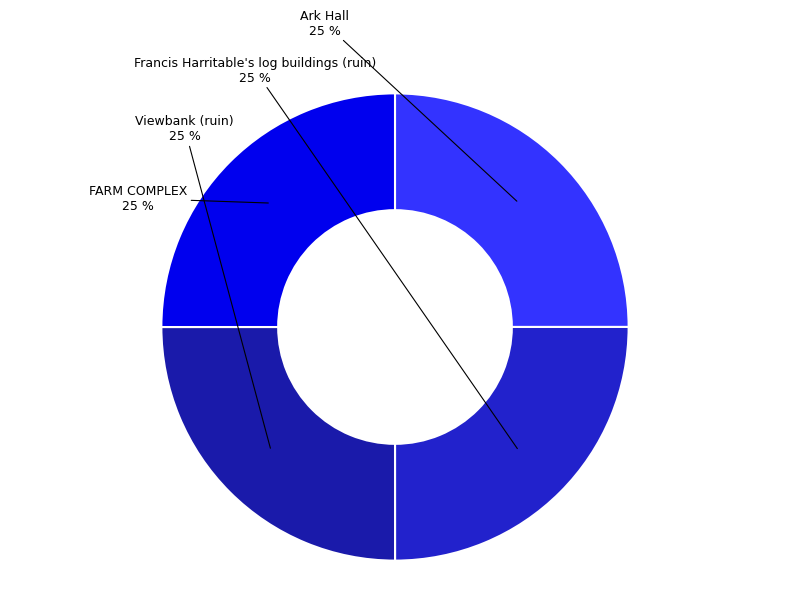

Is Francis Harritable's log buildings (ruin) the majority of the pie?

No